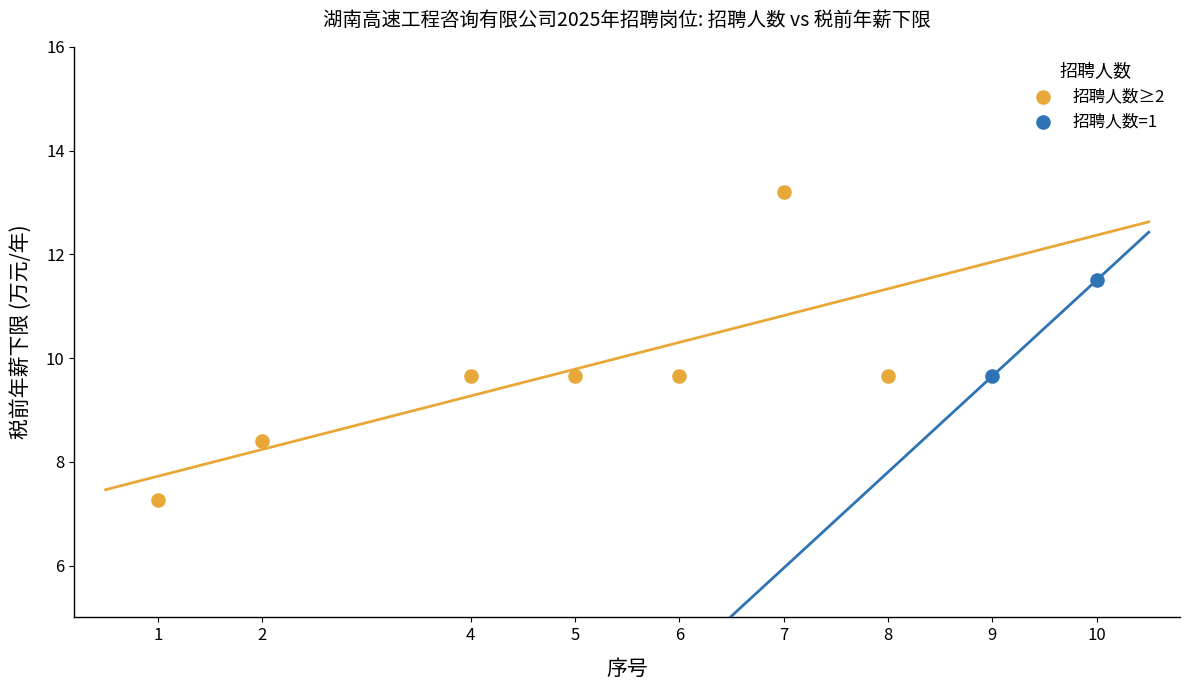

Which series has the widest spread of Y values?

招聘人数≥2